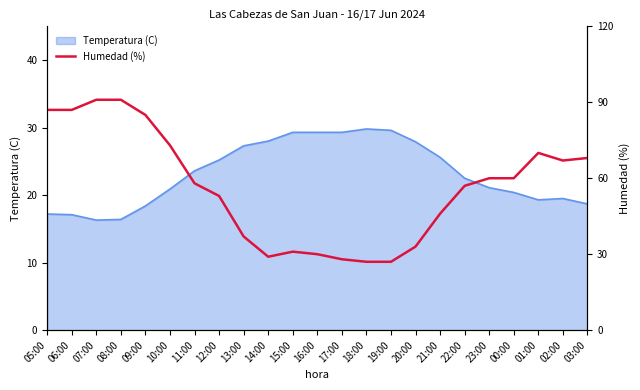

What is the lowest value of the Temperatura (C) series?

16.3